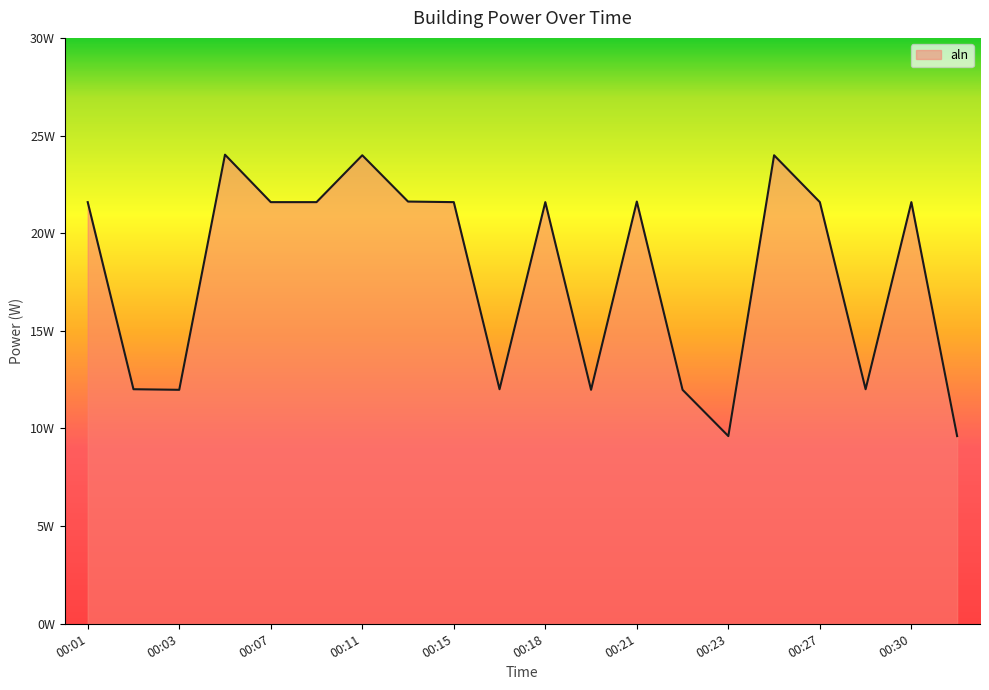

Reading left to right, transcribe all the data shown in this chart.

21.6	12.0	12.0	24.0	21.6	21.6	24.0	21.6	21.6	12.0	21.6	12.0	21.6	12.0	9.6	24.0	21.6	12.0	21.6	9.6